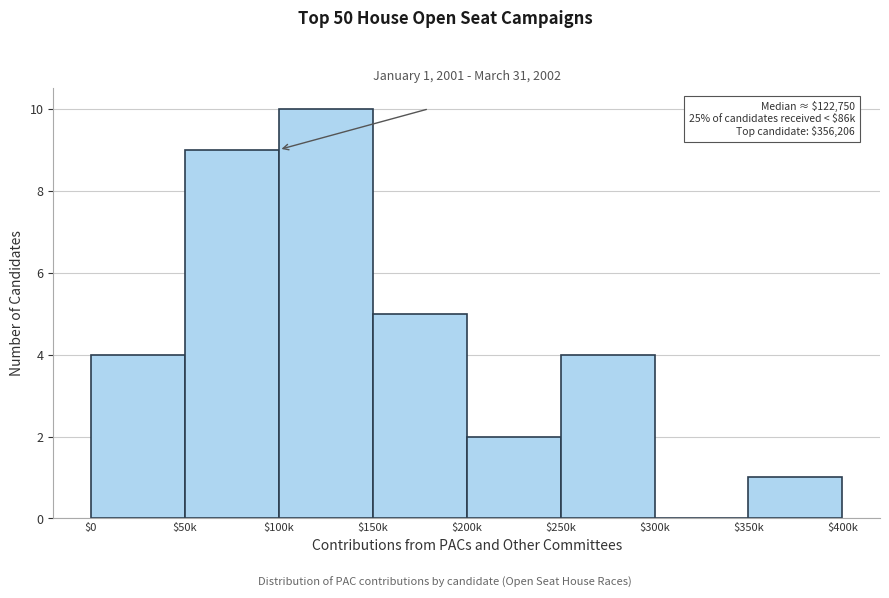

Is it true that the value at $250k is 4?

True